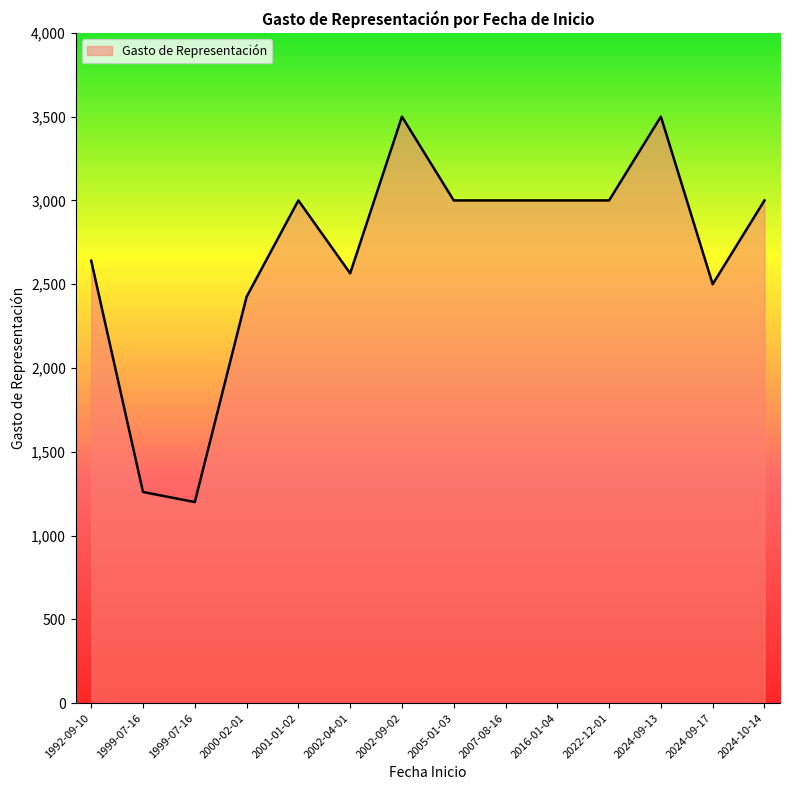

The value at 2001-01-02 is 1998. True or false?

False